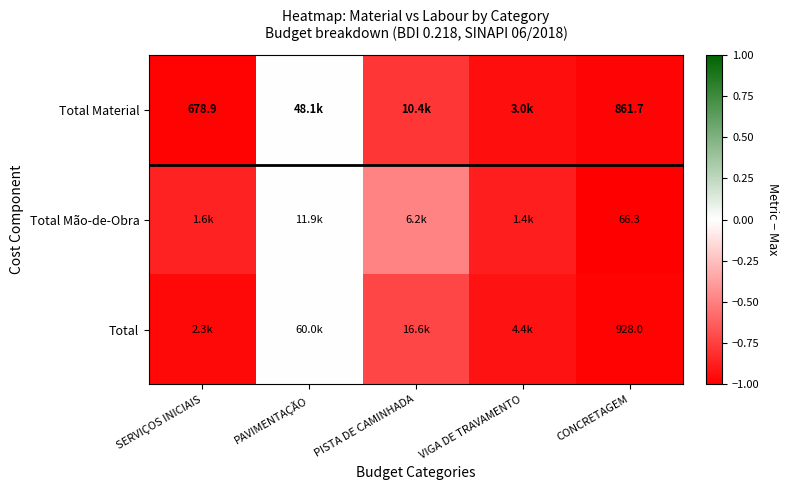

Is it true that Total Mão-de-Obra equals -0.9 at SERVIÇOS INICIAIS?

True